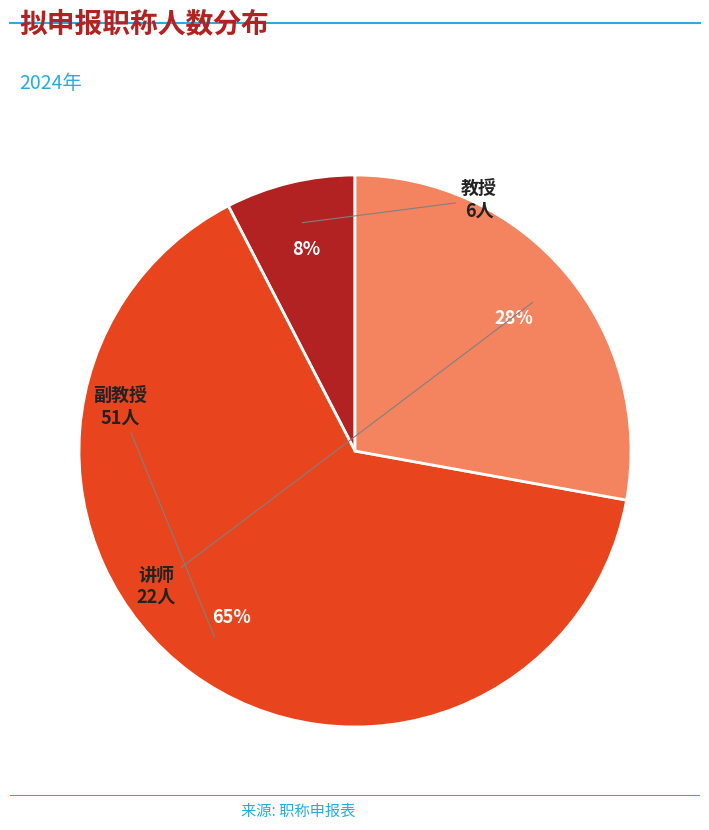

Which has a higher value, 讲师 or 教授?

讲师